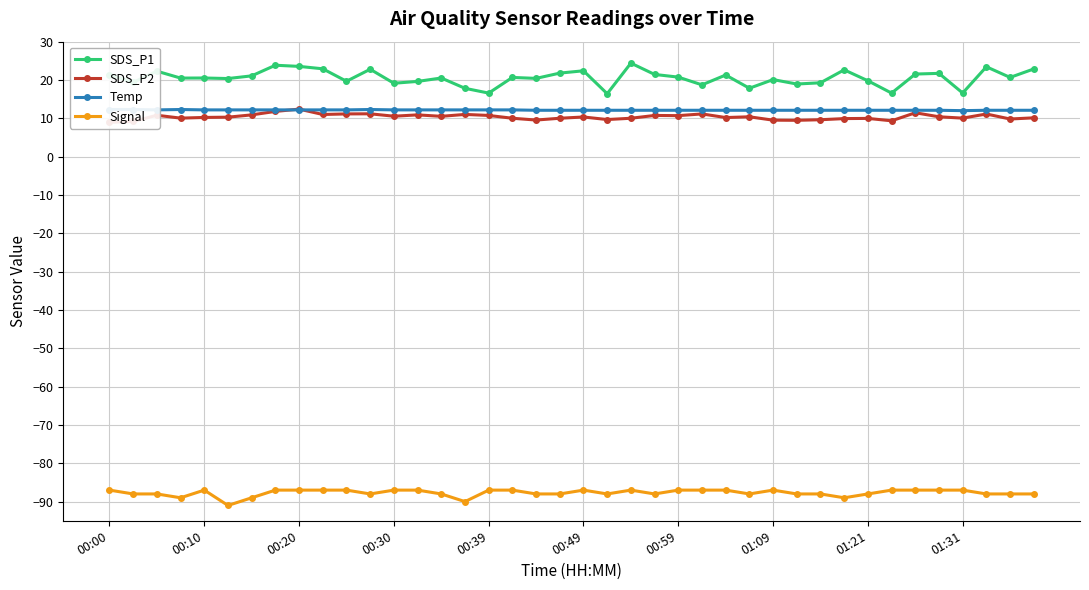

Rank the series at 00:00 from lowest to highest value.

Signal, SDS_P2, Temp, SDS_P1